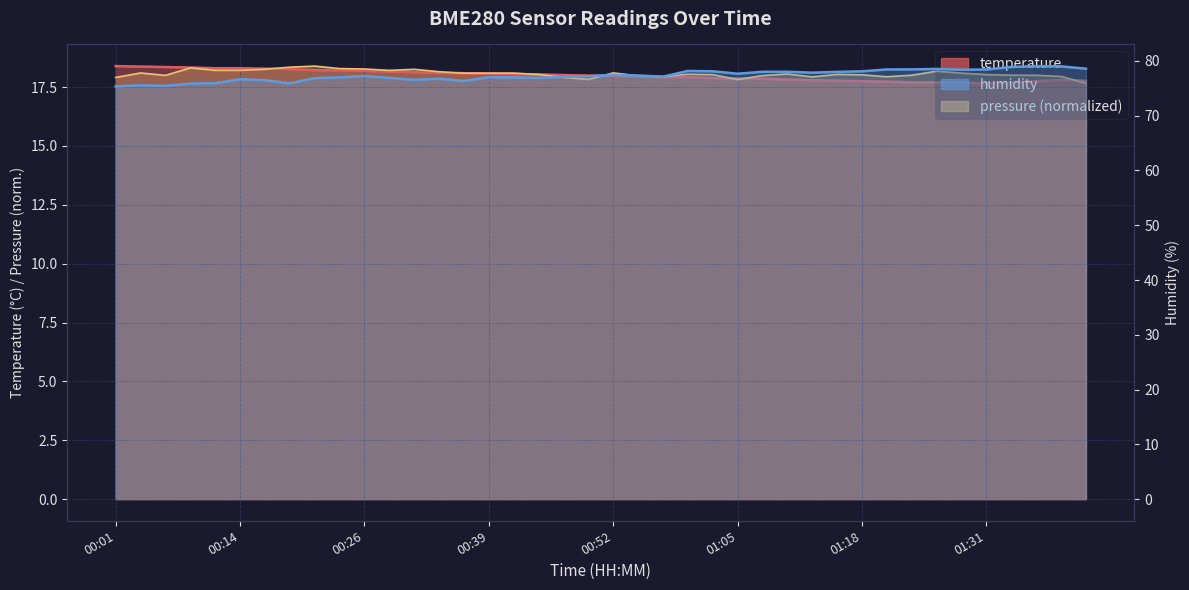

What is the label of the 6th point from the left?

00:14